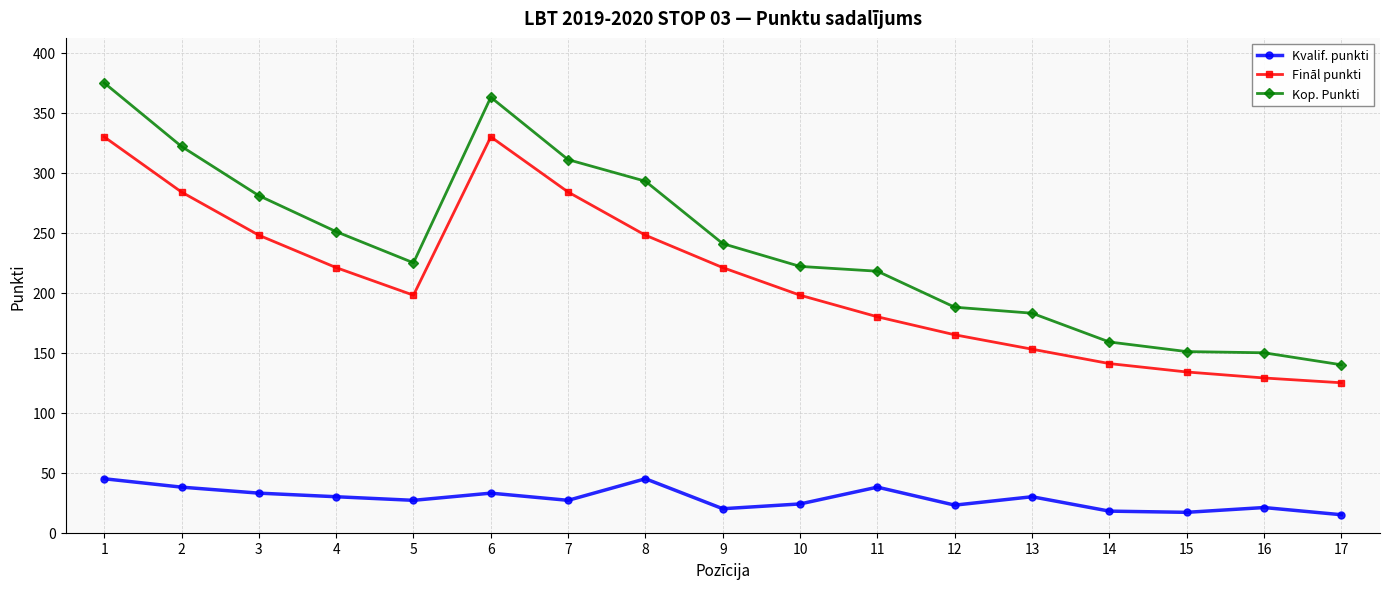

What is the value of the Kop. Punkti point at the 6th from the left?

363